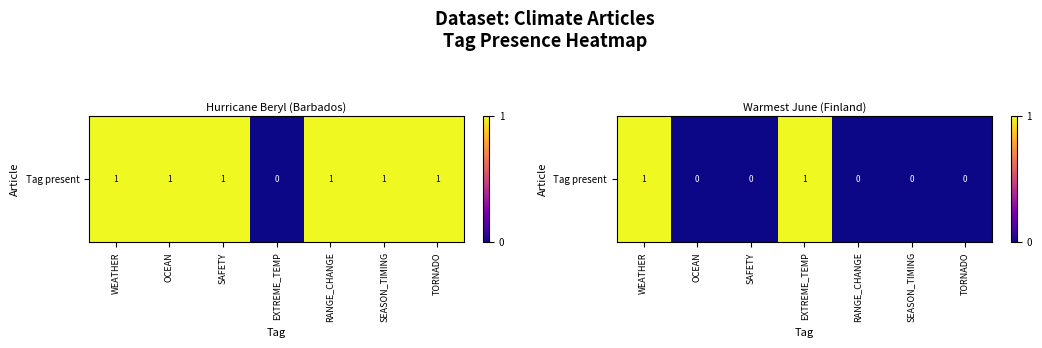

Reading left to right, extract all data points from this chart.

1	0	0	1	0	0	0